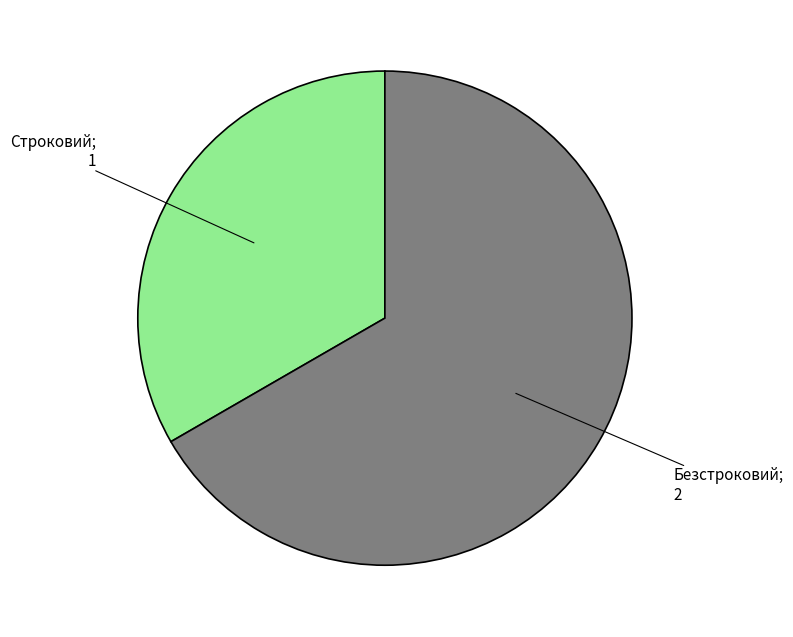

Is there any slice that represents more than half of the pie?

Yes